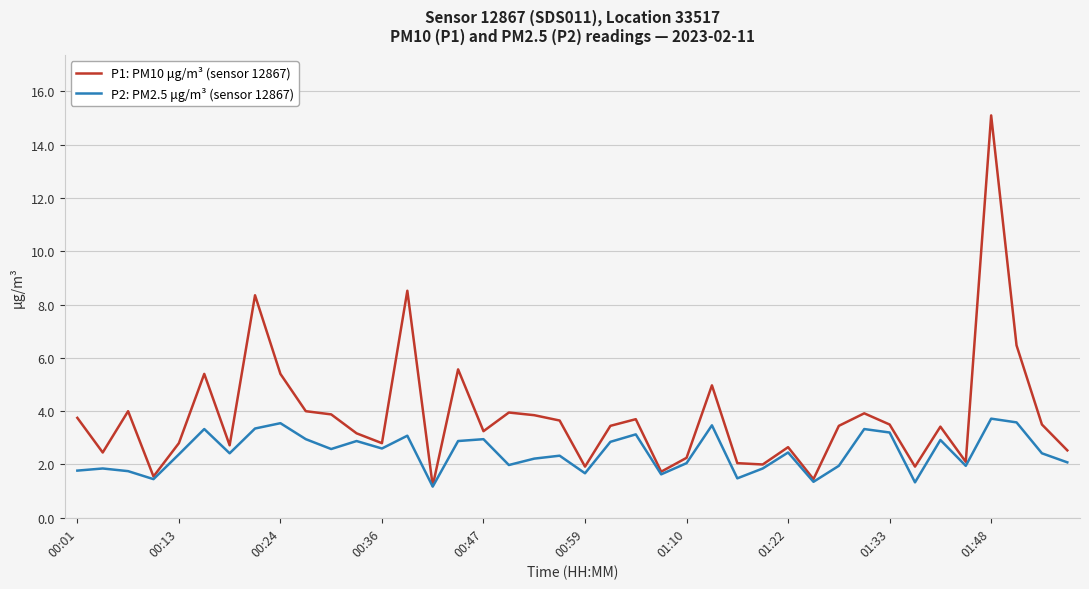

Rank the series by their average value, from lowest to highest.

P2: PM2.5 μg/m³ (sensor 12867), P1: PM10 μg/m³ (sensor 12867)